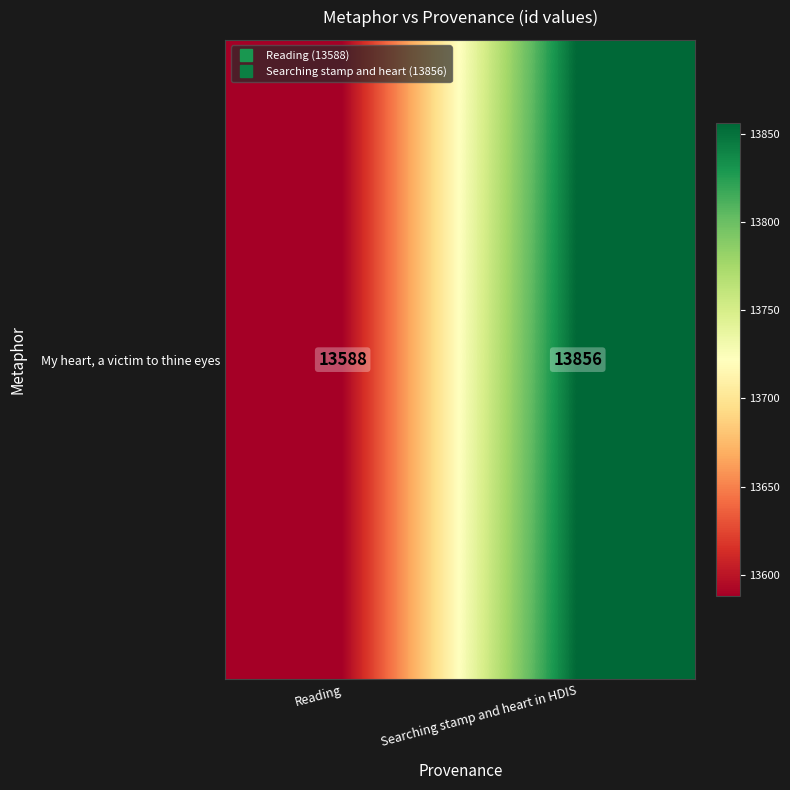

How many values are between 13588 and 13856?

2